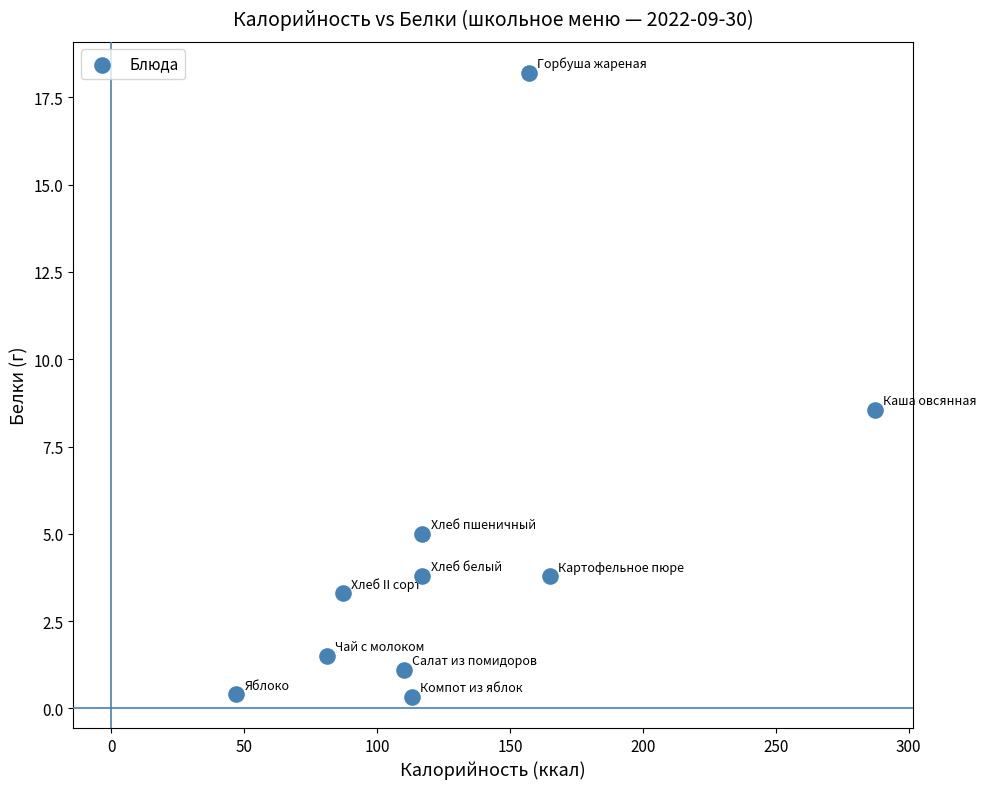

What is the range of Y values (max minus min)?

17.9